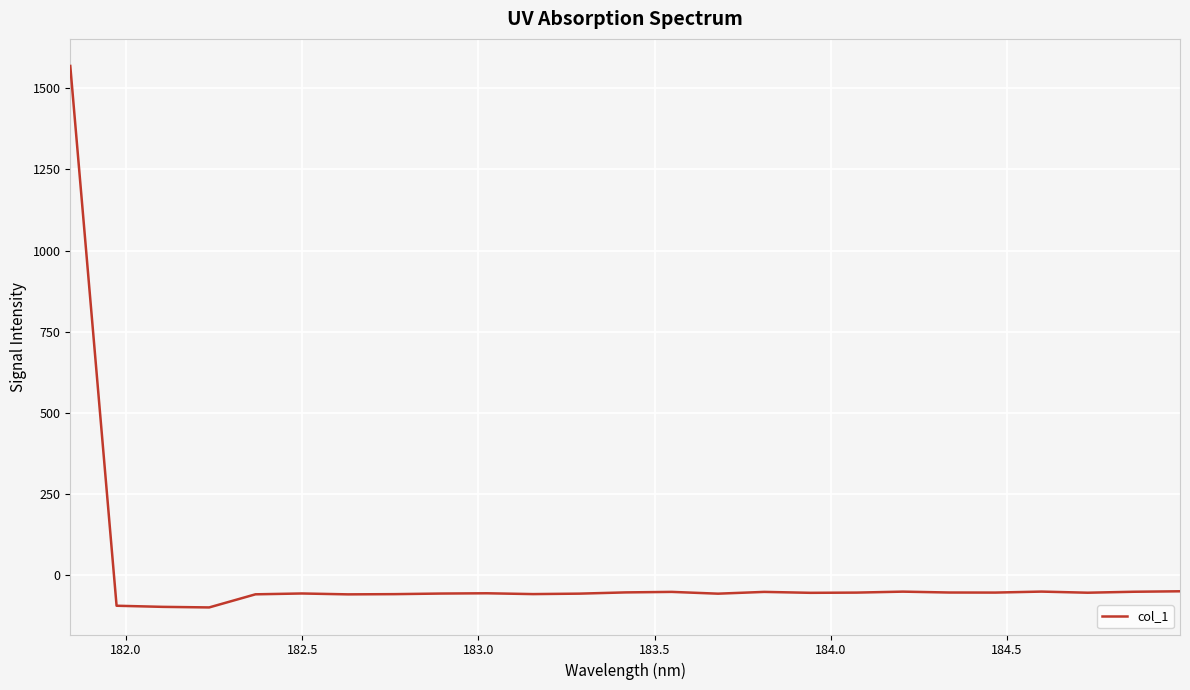

What is the greatest value displayed?

1569.4